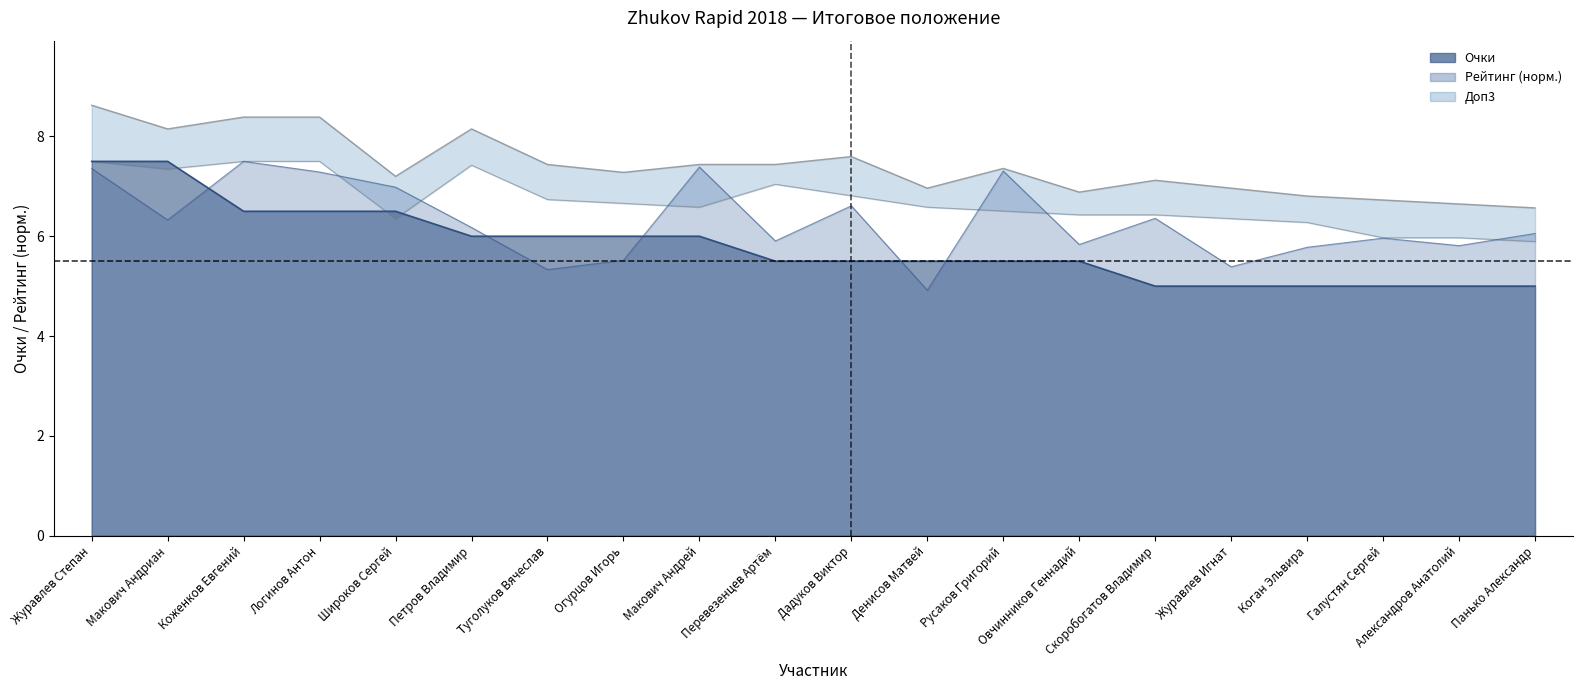

Which series has the widest spread of values?

Рейтинг